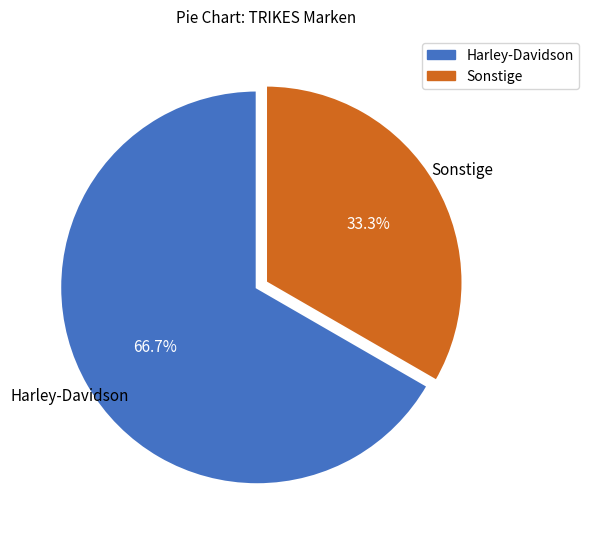

What percentage is the Harley-Davidson slice, to the nearest percent?

67%